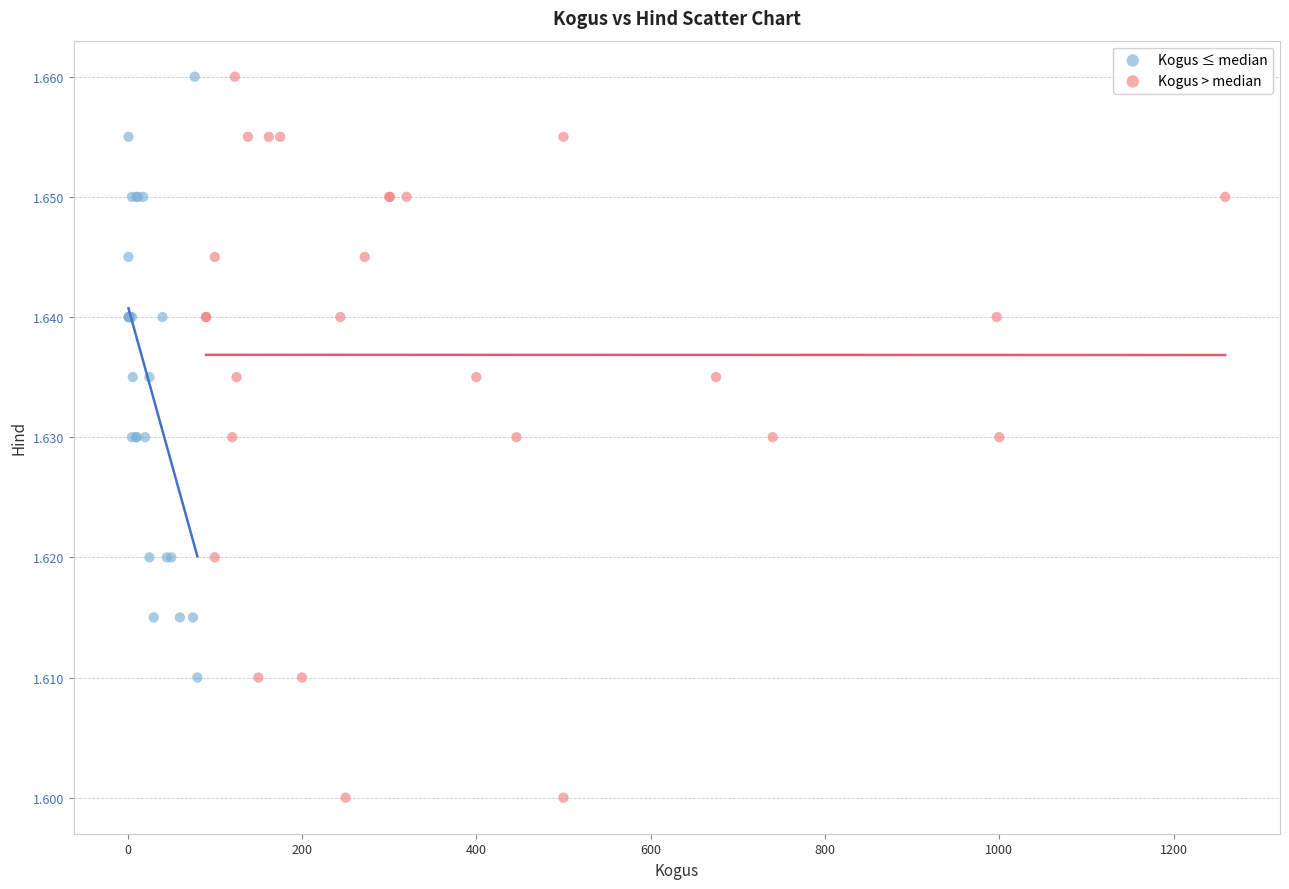

Which series has the largest Y range (max minus min)?

Kogus > median